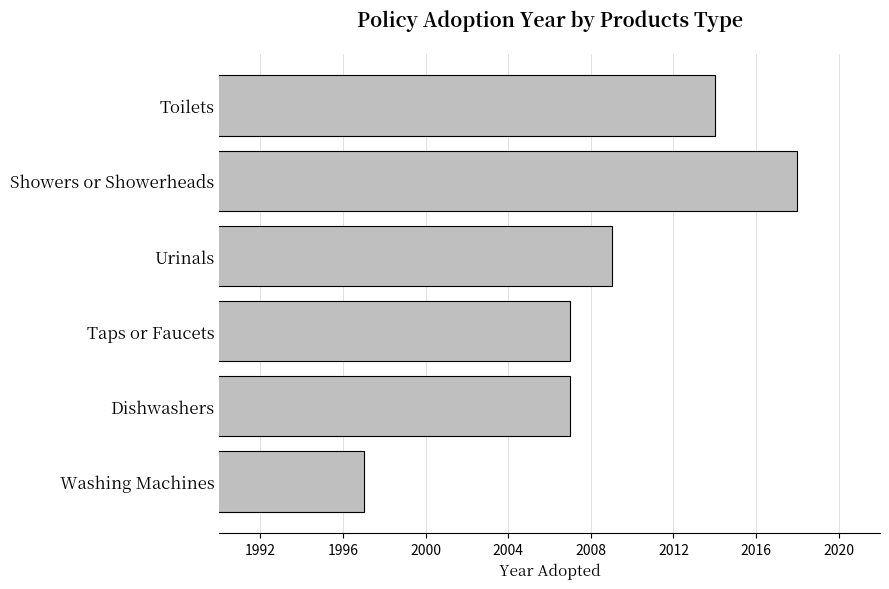

What is the difference between the second highest and second lowest values?

7